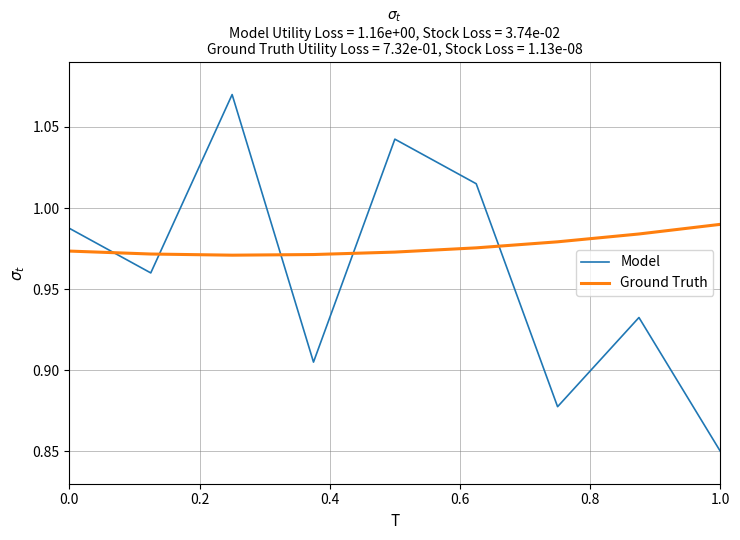

Rank the series at 1.0 from highest to lowest value.

Ground Truth, Model